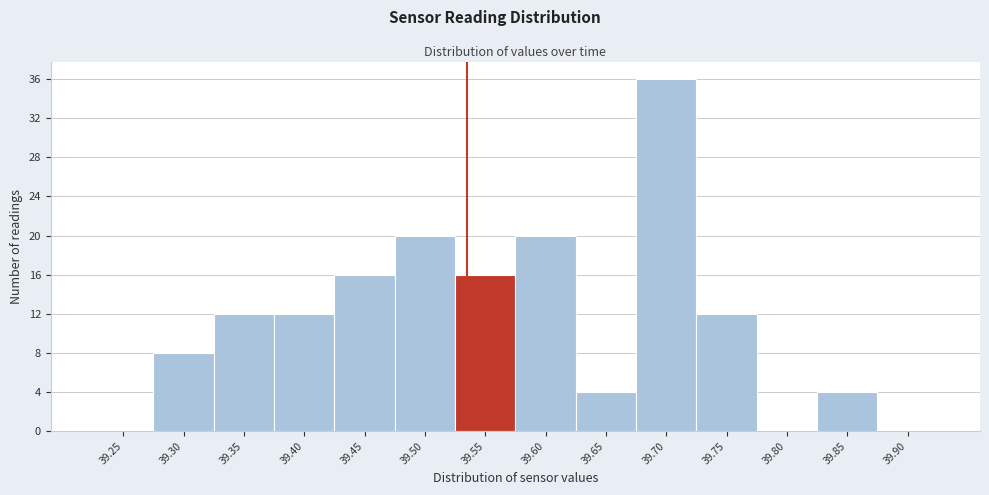

Reading right to left, transcribe all the data shown in this chart.

39.90=0	39.85=4	39.80=0	39.75=12	39.70=36	39.65=4	39.60=20	39.55=16	39.50=20	39.45=16	39.40=12	39.35=12	39.30=8	39.25=0